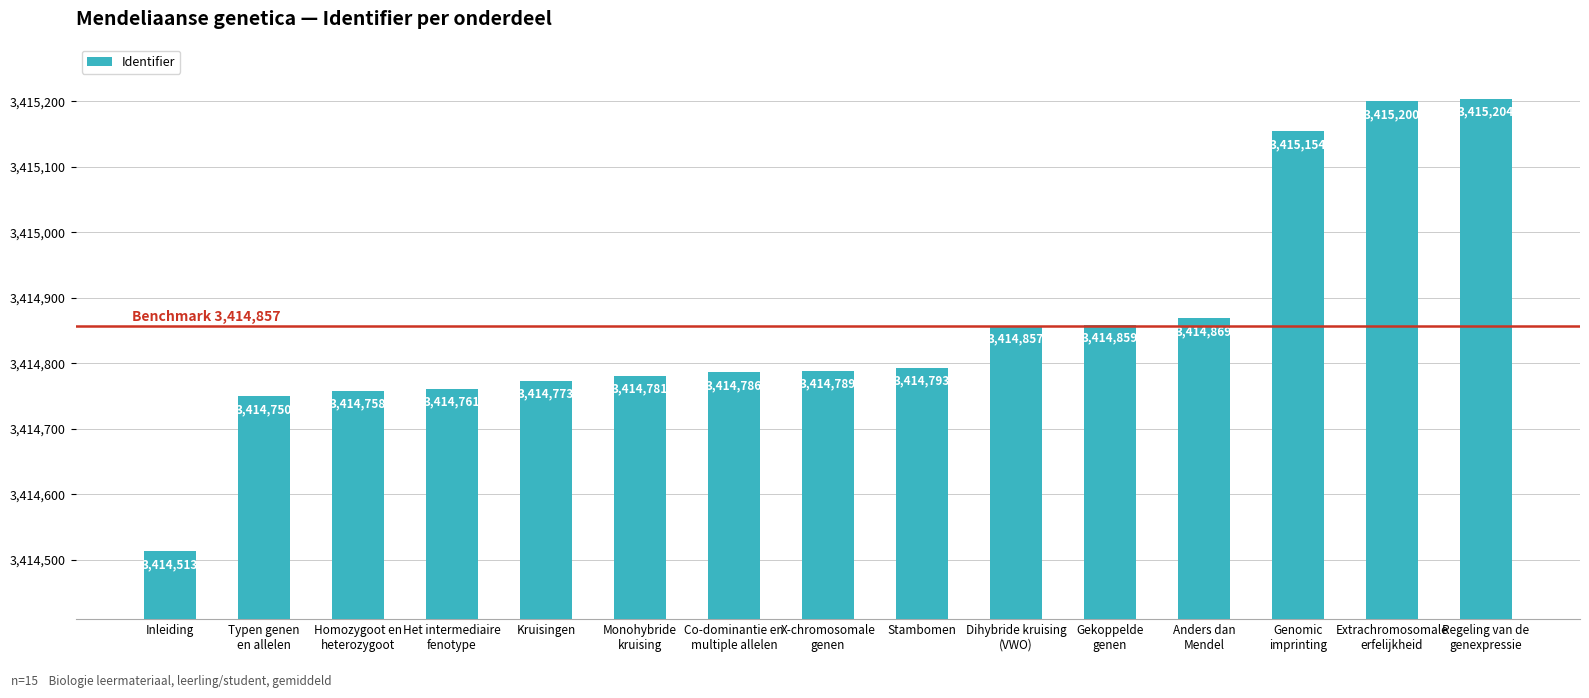

Reading left to right, extract all data points from this chart.

Inleiding=3414513	Typen genen
en allelen=3414750	Homozygoot en
heterozygoot=3414758	Het intermediaire
fenotype=3414761	Kruisingen=3414773	Monohybride
kruising=3414781	Co-dominantie en
multiple allelen=3414786	X-chromosomale
genen=3414789	Stambomen=3414793	Dihybride kruising
(VWO)=3414857	Gekoppelde
genen=3414859	Anders dan
Mendel=3414869	Genomic
imprinting=3415154	Extrachromosomale
erfelijkheid=3415200	Regeling van de
genexpressie=3415204